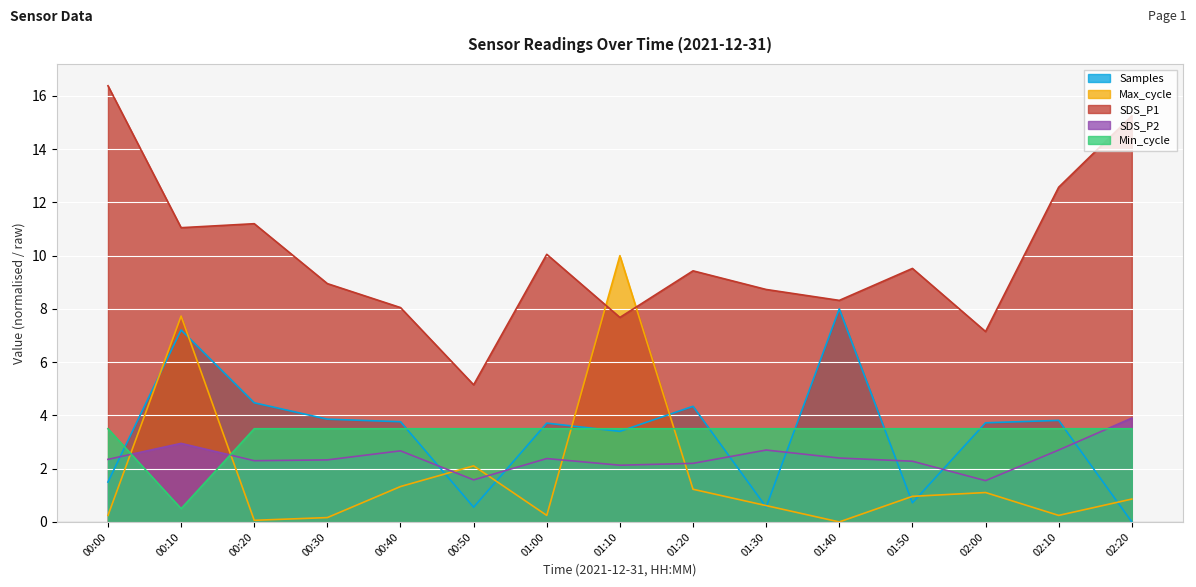

Which series ends up on top after the final intersection of SDS_P2 and Min_cycle_scaled?

SDS_P2